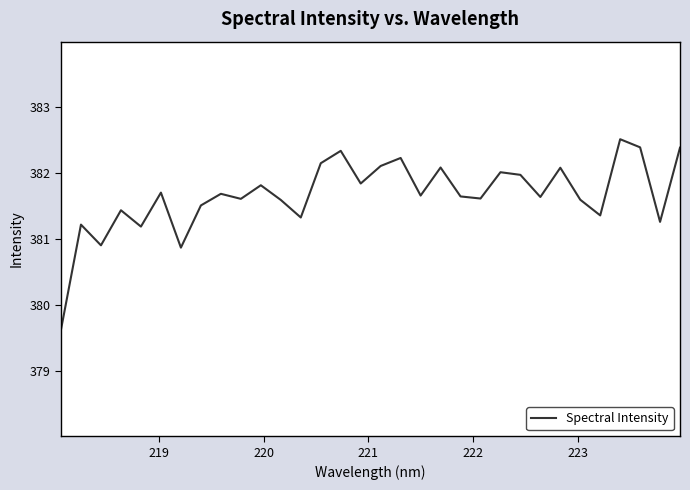

What is the smallest value displayed?

379.6